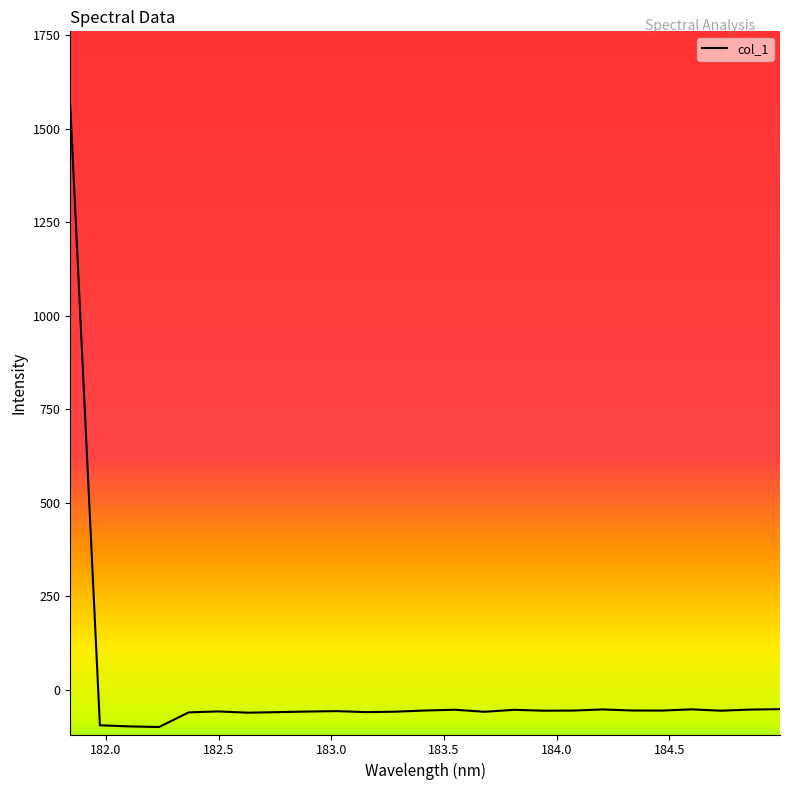

What is the minimum value shown in the chart?

-99.2